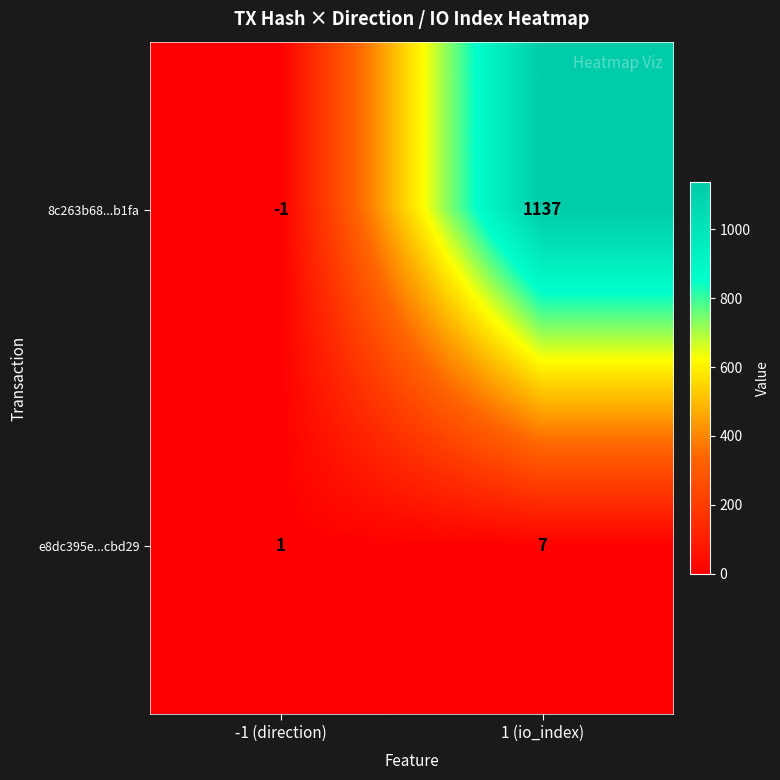

What is the spread (max minus min) of values at 1 (io_index)?

1130